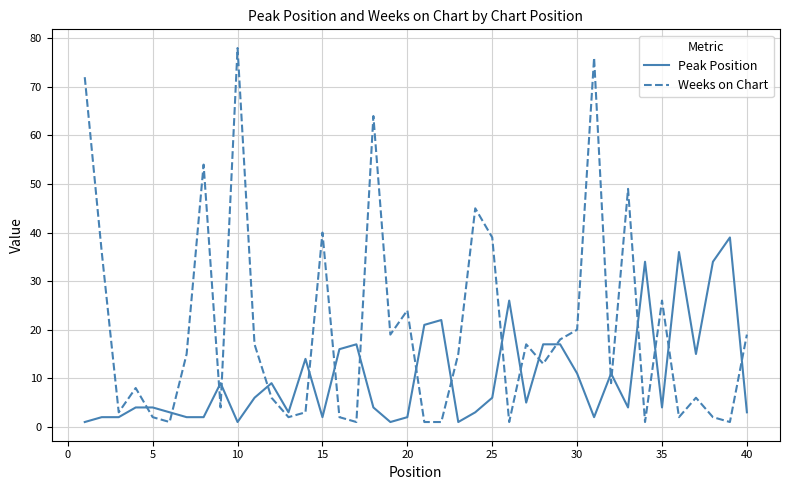

Reading right to left, what are all the values shown in this chart?

Peak Position: 3	39	34	15	36	4	34	4	11	2	11	17	17	5	26	6	3	1	22	21	2	1	4	17	16	2	14	3	9	6	1	9	2	2	3	4	4	2	2	1
Weeks on Chart: 19	1	2	6	2	26	1	49	9	76	20	18	13	17	1	39	45	15	1	1	24	19	64	1	2	40	3	2	6	17	78	4	54	15	1	2	8	3	36	72